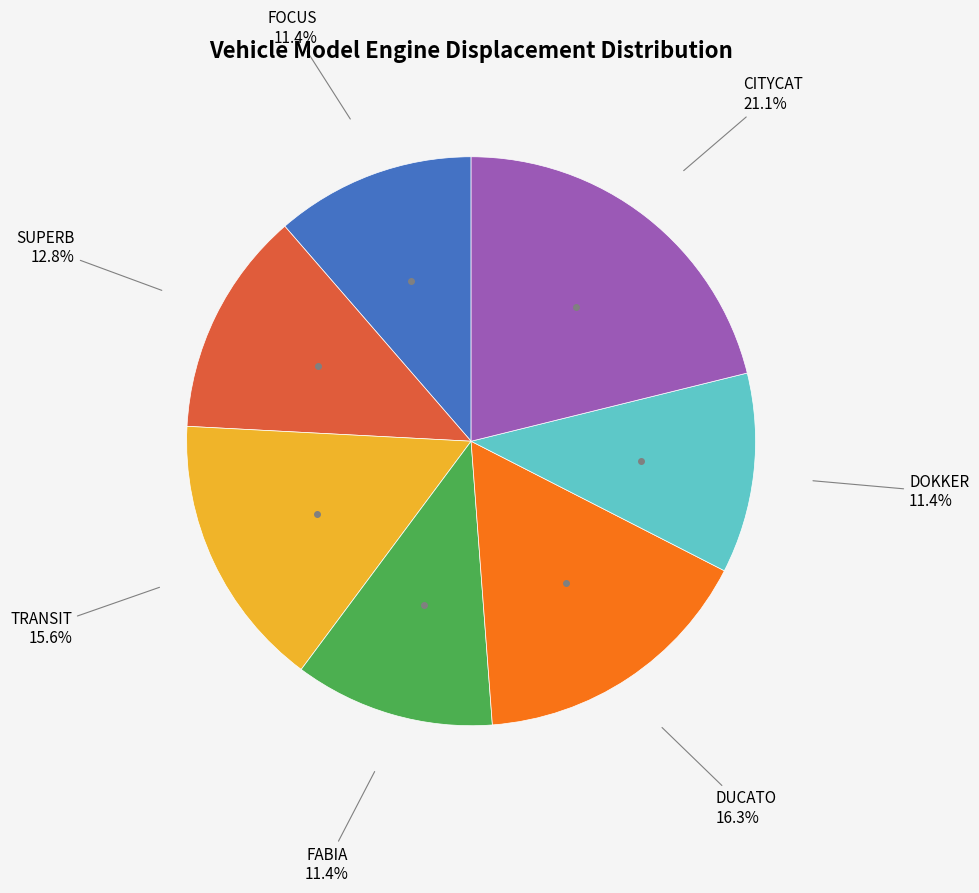

Count the number of slices in the pie.

7